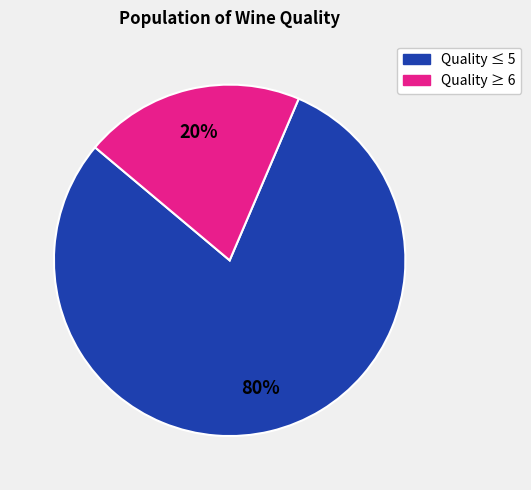

Is there any slice that represents more than half of the pie?

Yes